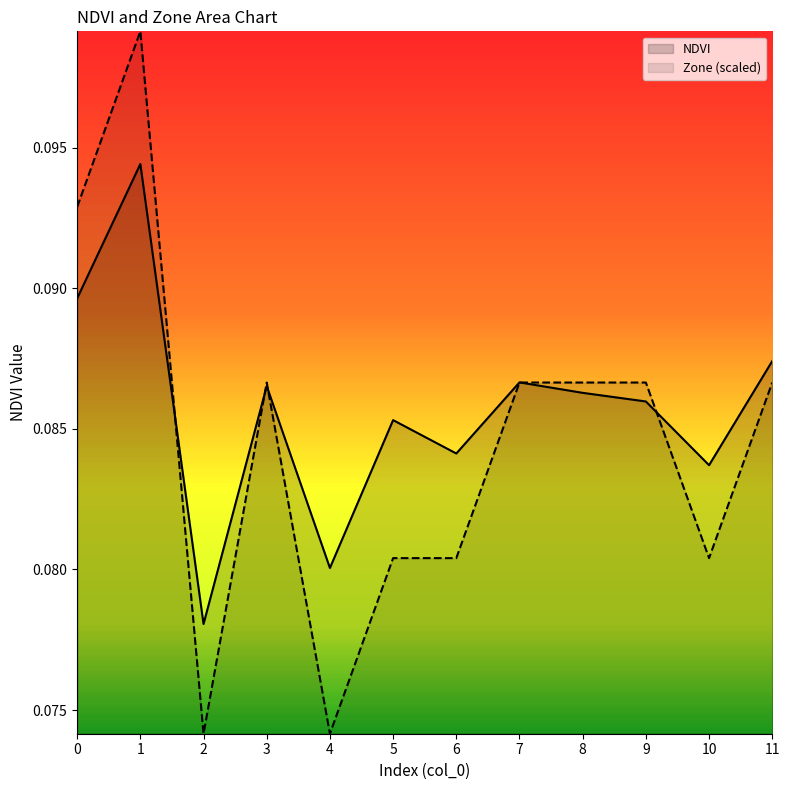

What is the lowest value of the NDVI series?

0.1